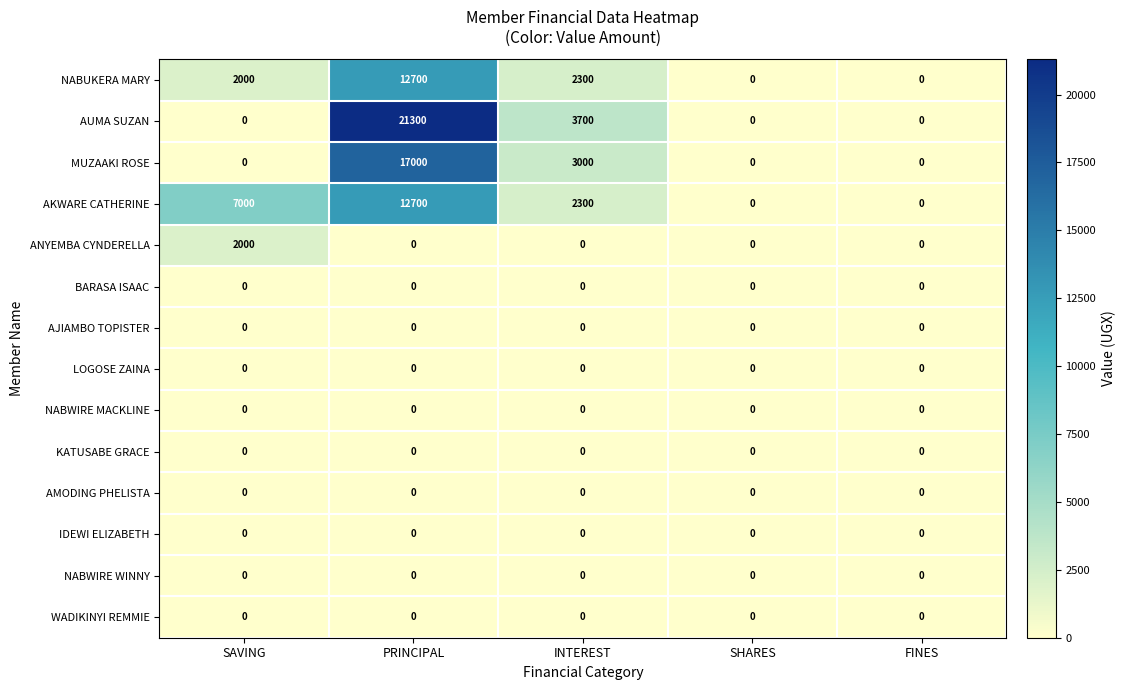

What is the difference between the maximum and second lowest values in the AUMA SUZAN series?

21300